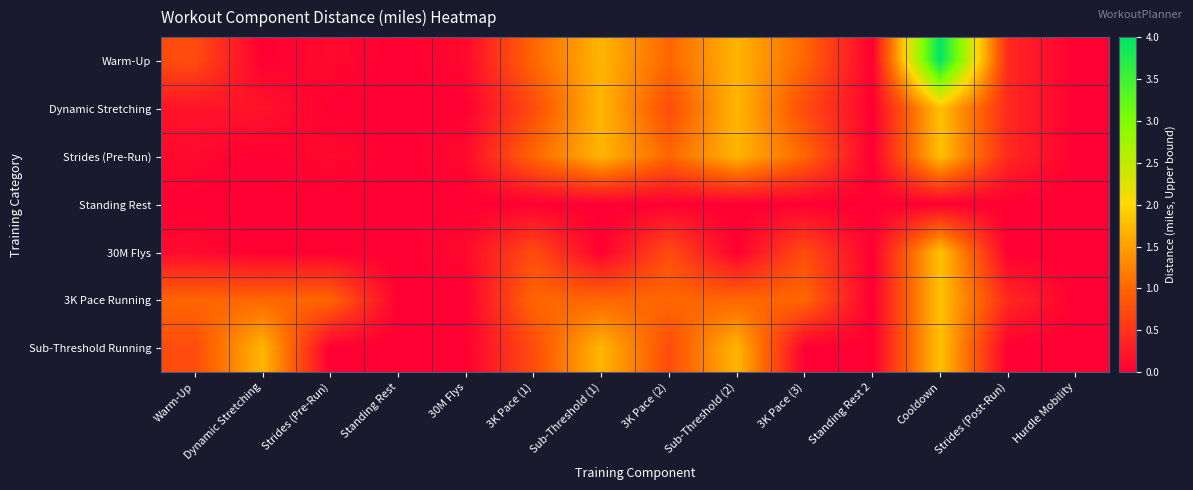

Which has a higher value, Standing Rest 2 or 3K Pace (1)?

3K Pace (1)